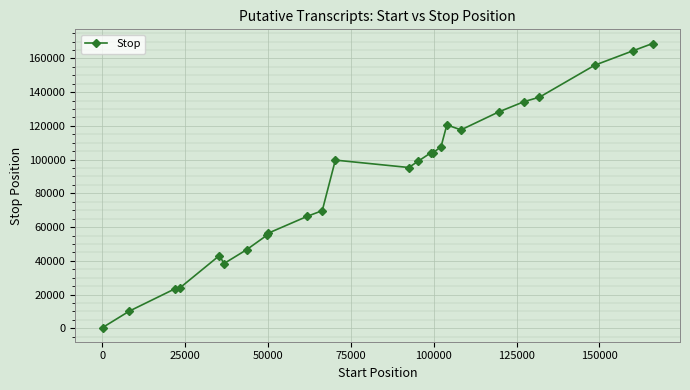

What is the maximum value shown in the chart?

168820